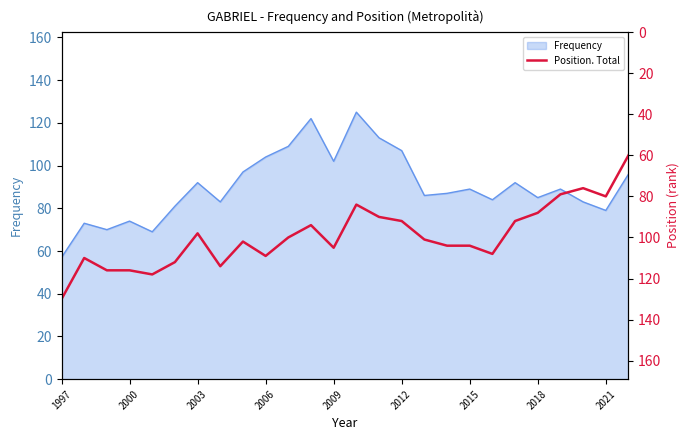

Which category has the lowest value in the Frequency series?

1997